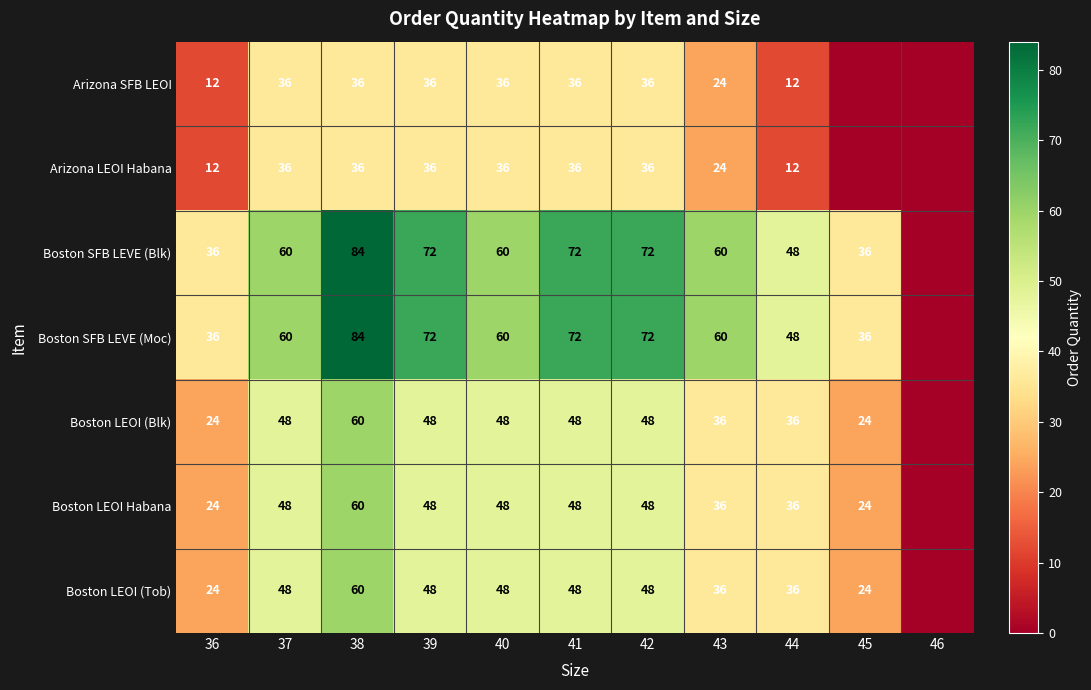

Is the value of Boston SFB LEVE (Moc) at 42 greater than the value of Boston LEOI (Blk) at 39?

Yes